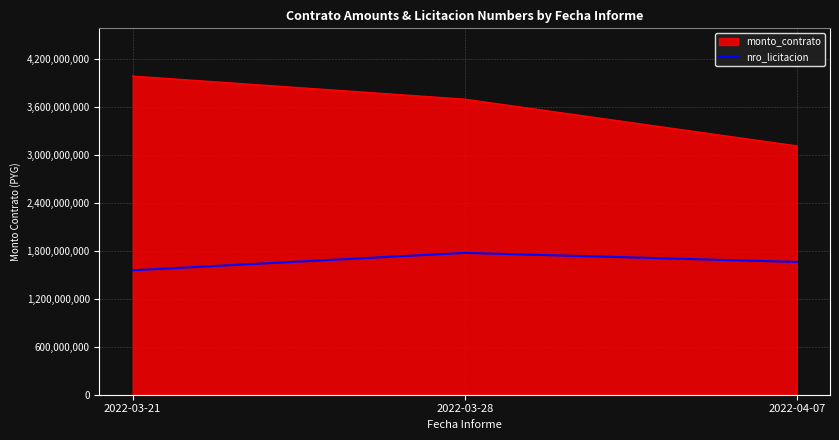

The value of monto_contrato at 2022-03-28 is 3692436160.0. True or false?

True